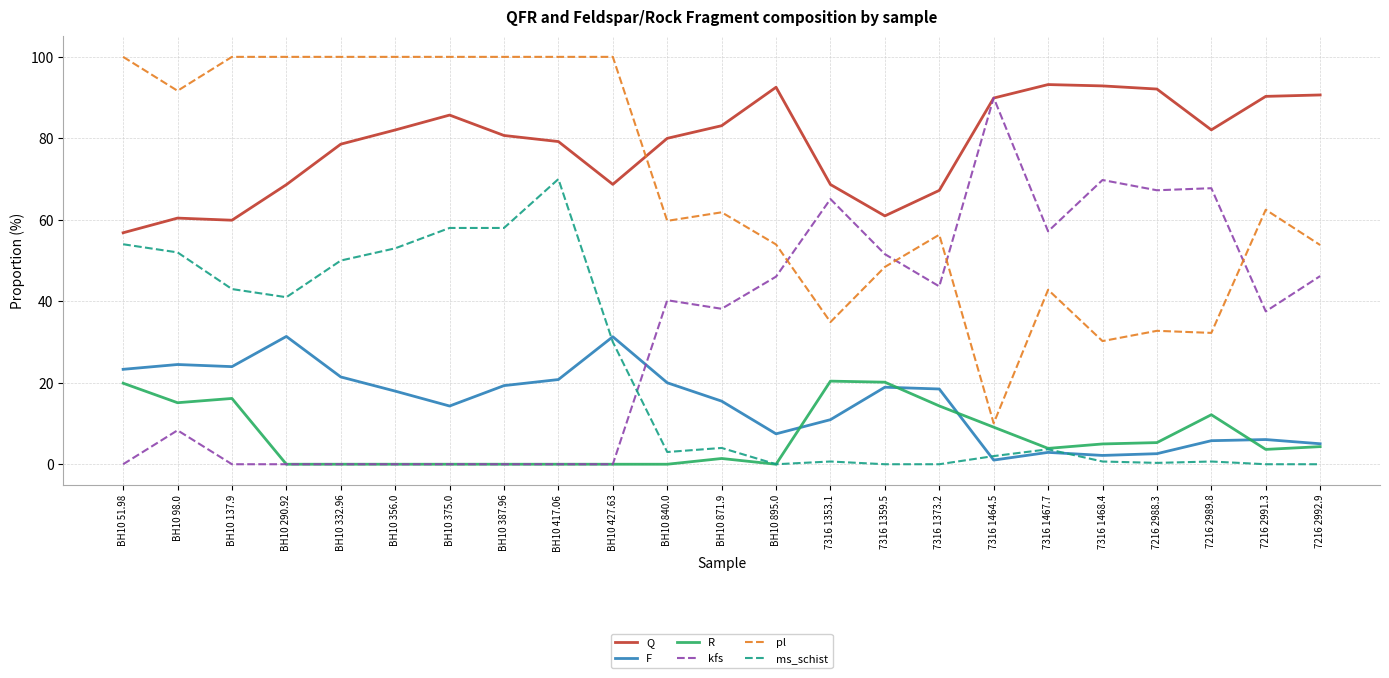

What is the highest value of the R series?

20.4